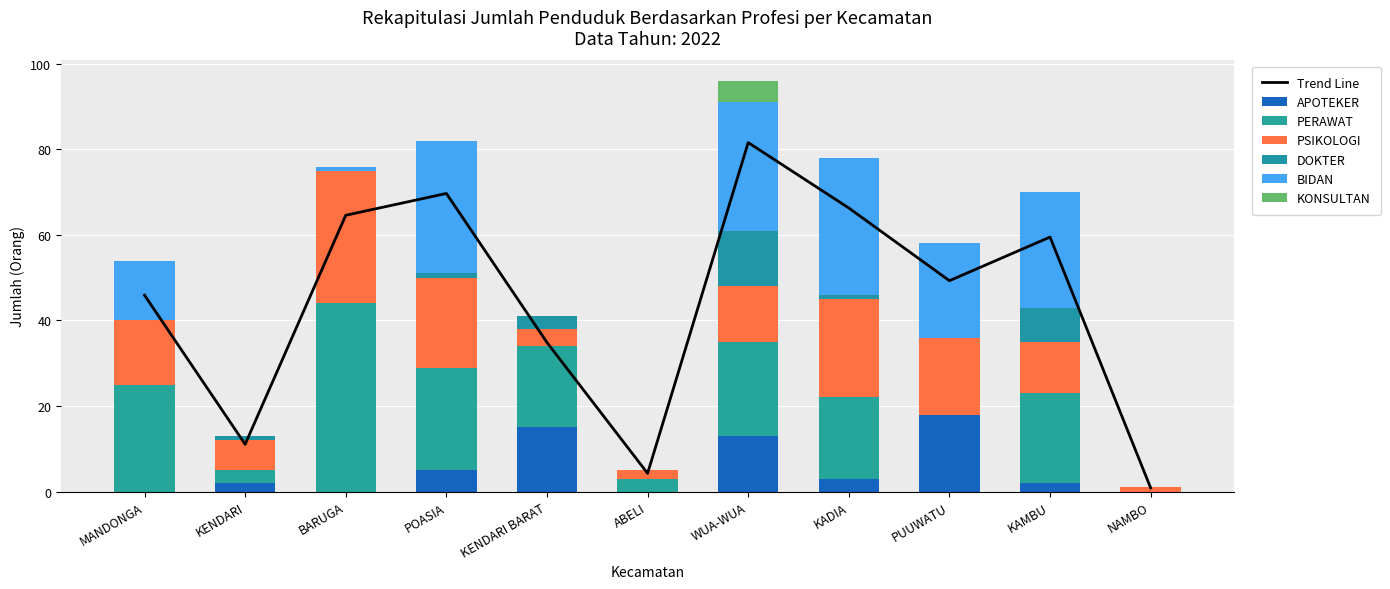

Rank the series by their maximum value, from lowest to highest.

KONSULTAN, DOKTER, APOTEKER, PSIKOLOGI, BIDAN, PERAWAT